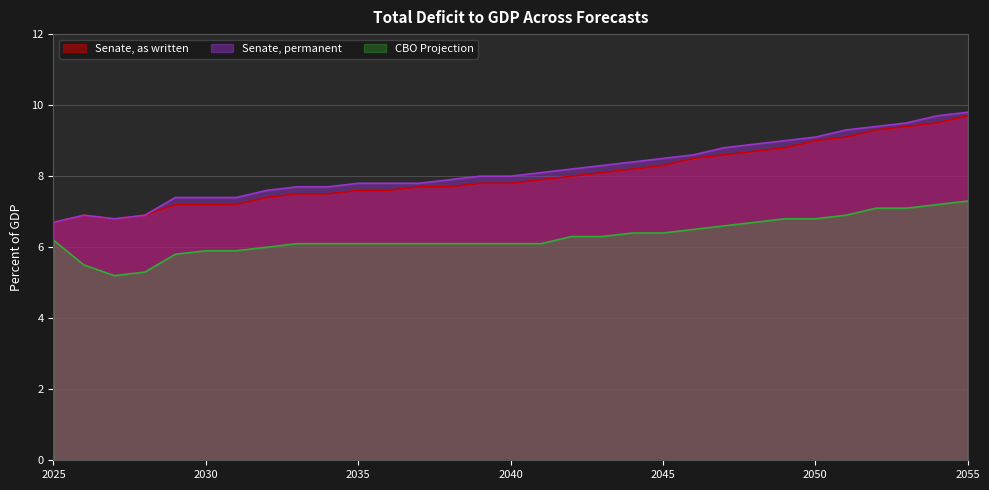

True or false: CBO Projection and Senate, permanent cross at least once.

False